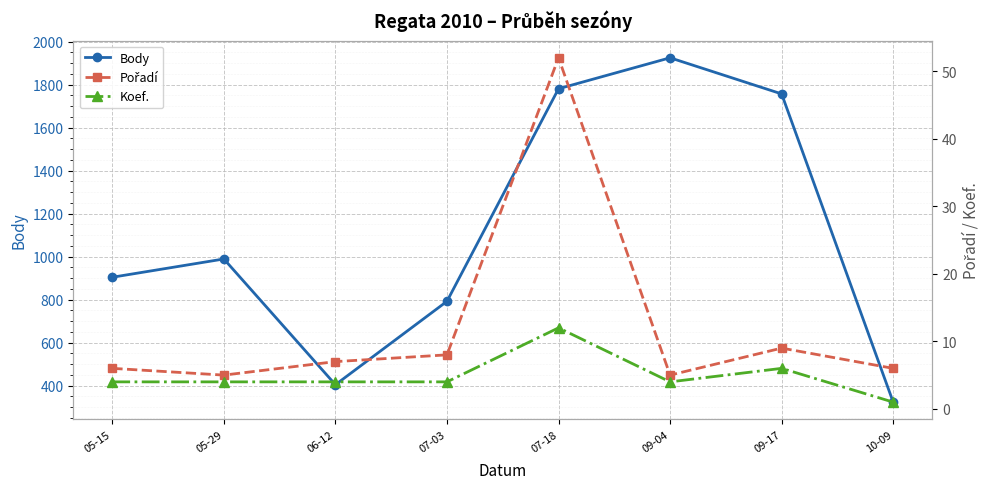

True or false: Body has more than 1 interior local peaks.

True